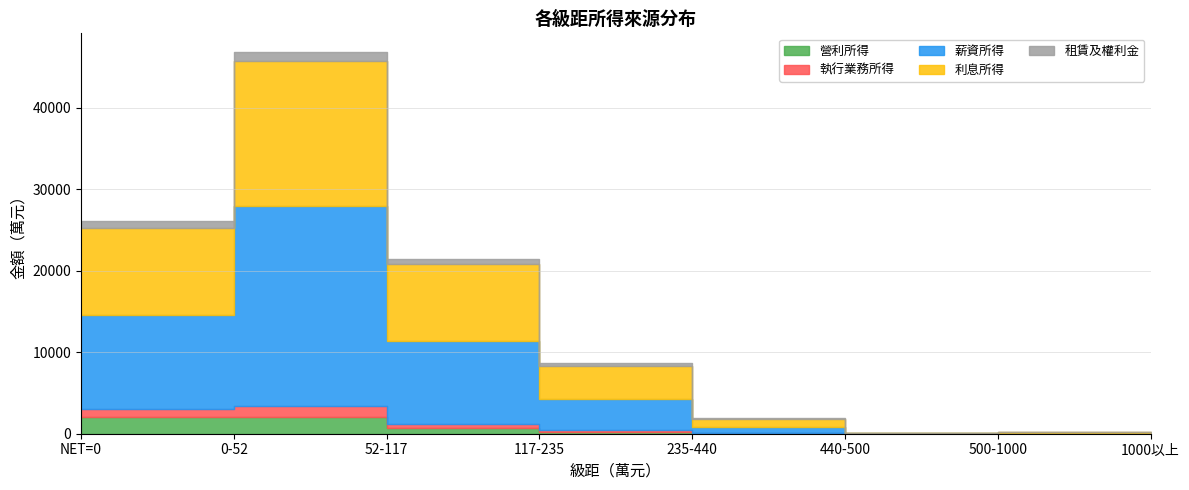

What is the label of the 3rd point from the right?

440-500